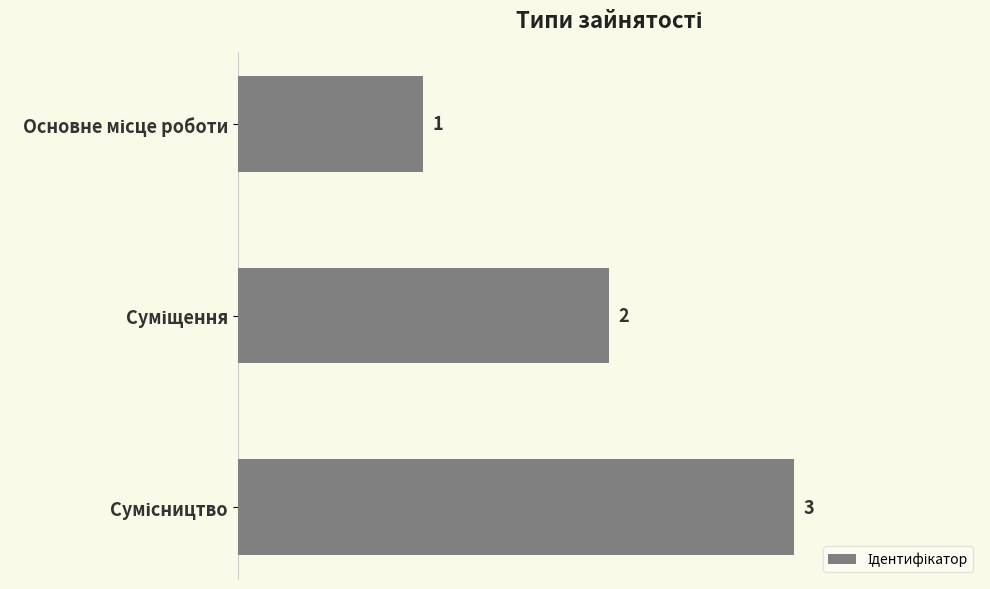

What is the smallest value displayed?

1